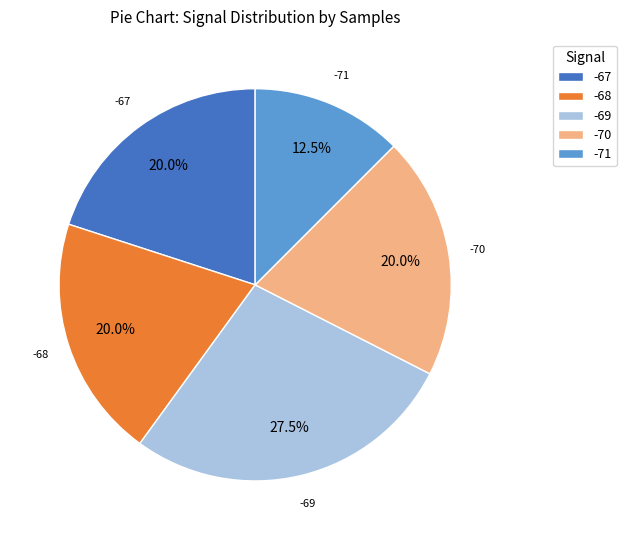

Does -71 represent more than half of the total?

No